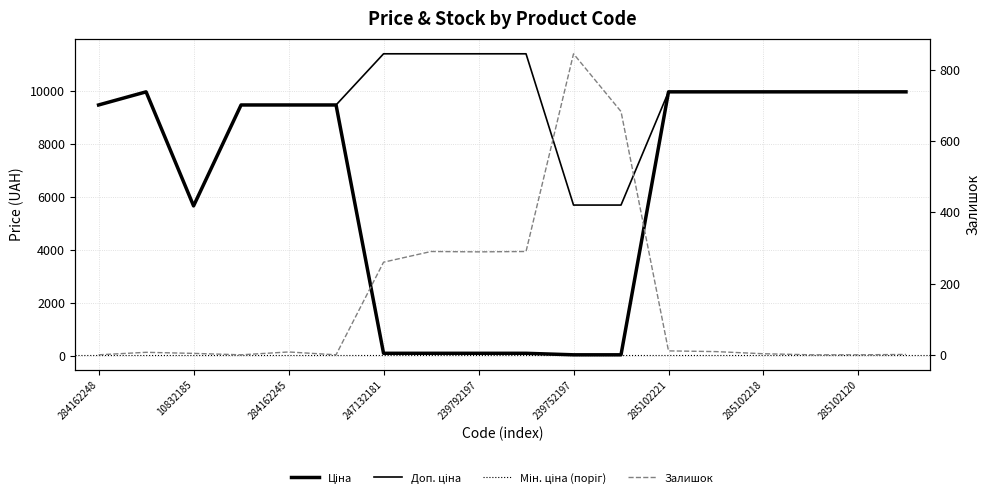

How many values in the Доп. ціна series are below 9974?

7